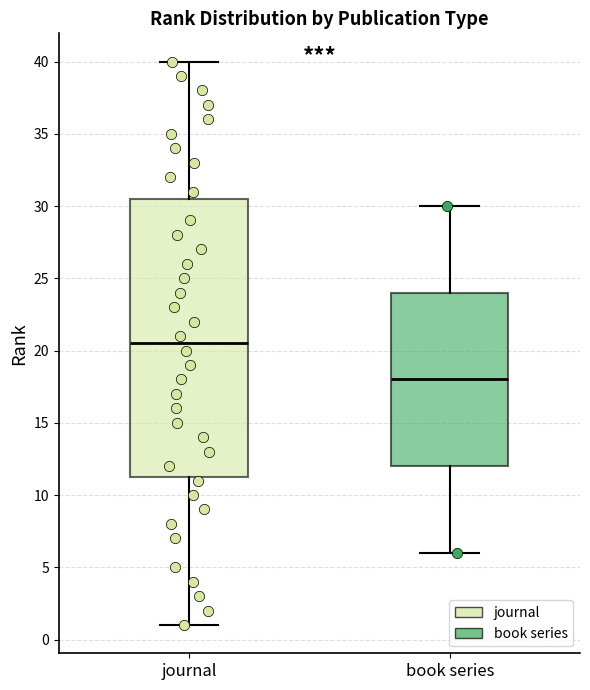

Reading left to right, read every box against the y-axis: the position of its median line, the range the box covers, and the ends of its whiskers. The values are not printed on the chart, so give them approximately, as read against the axis.

journal: median 20.5, box 11.5 to 30.5, whiskers 1.0 to 40.0
book series: median 18.0, box 12.0 to 24.0, whiskers 6.0 to 30.0